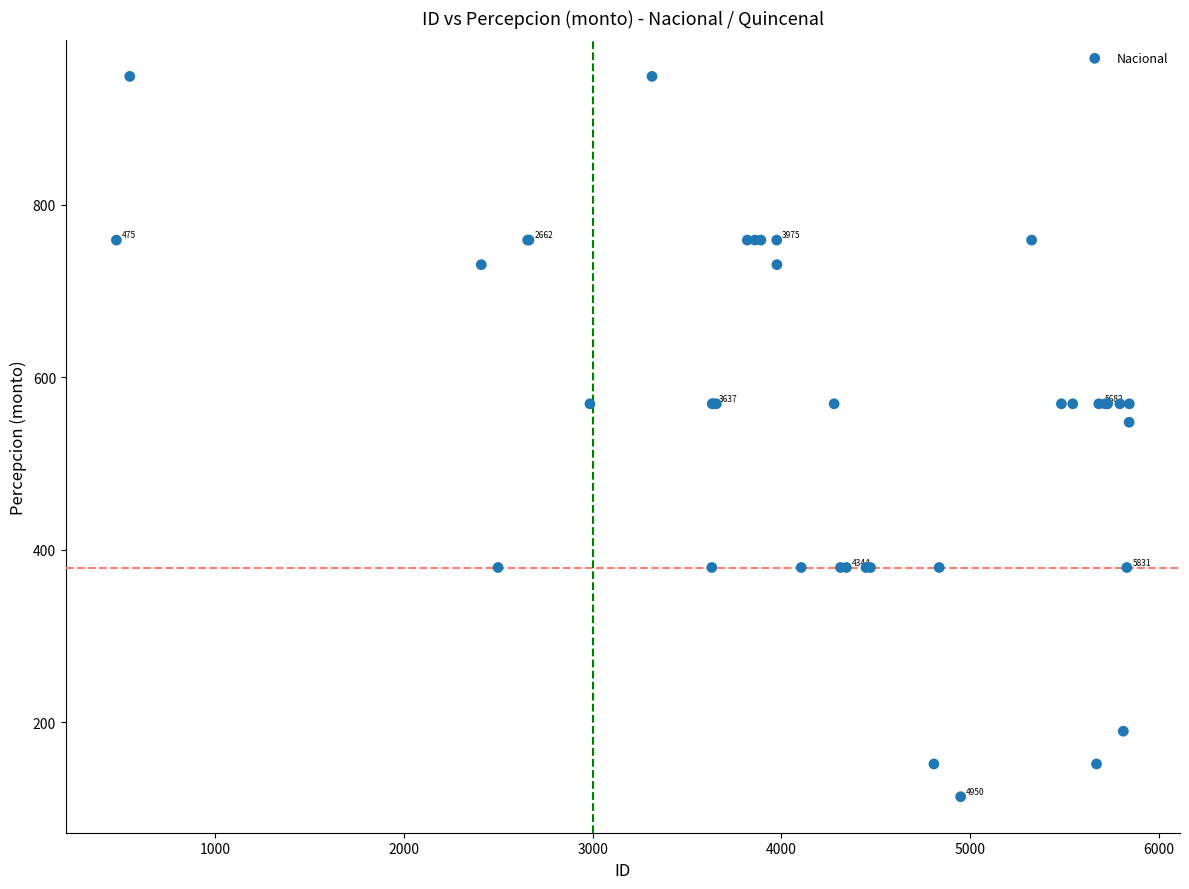

What Y value in the scatter plot is closest to 531?

547.8